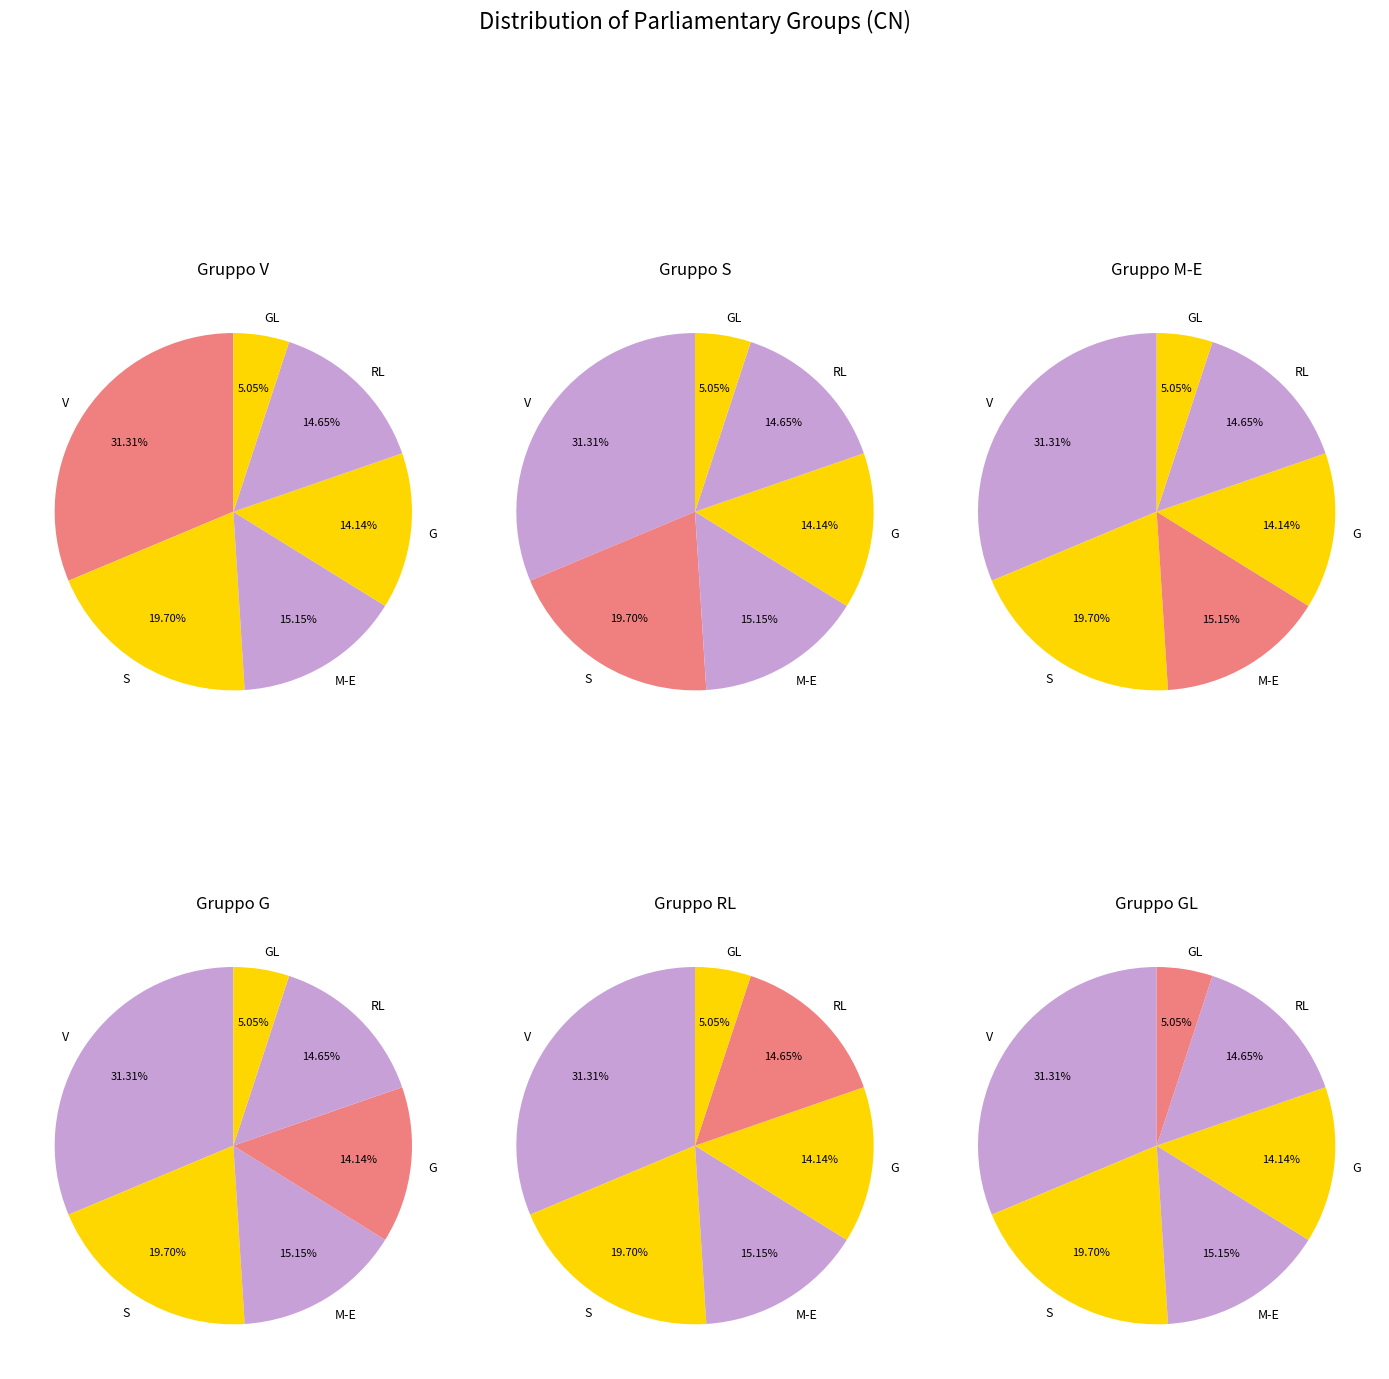

To the nearest percent, what percentage of the pie is GL?

5%